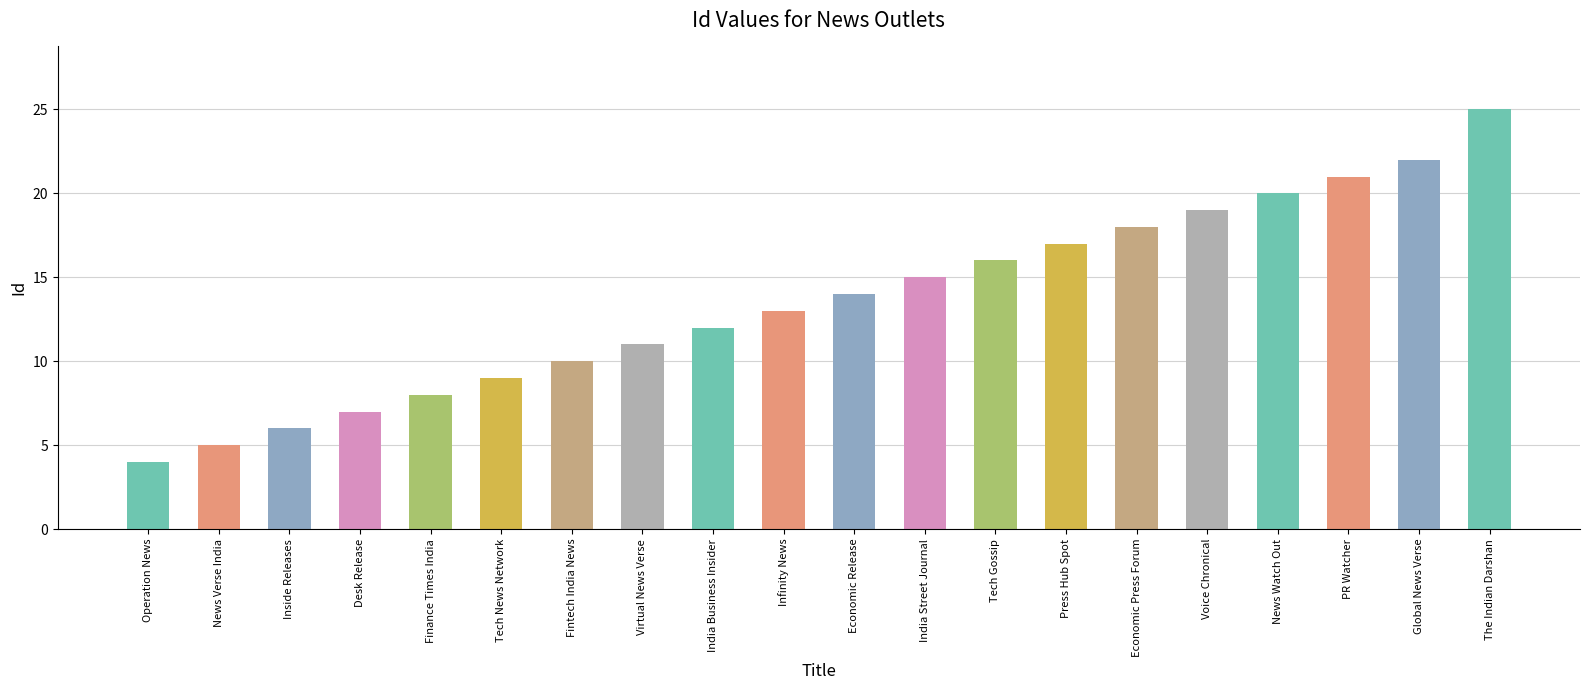

Where is the data nearest to the value 14?

Economic Release